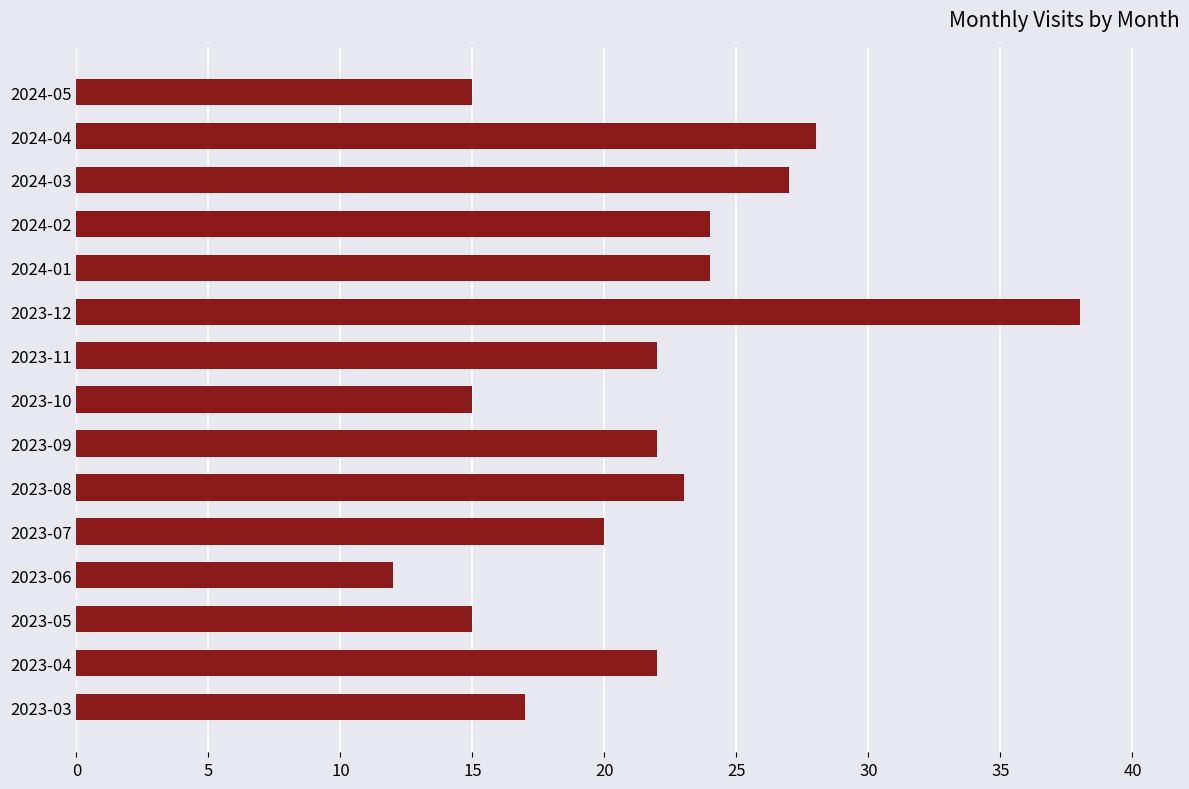

At which category does the chart reach its peak across all series?

2023-12